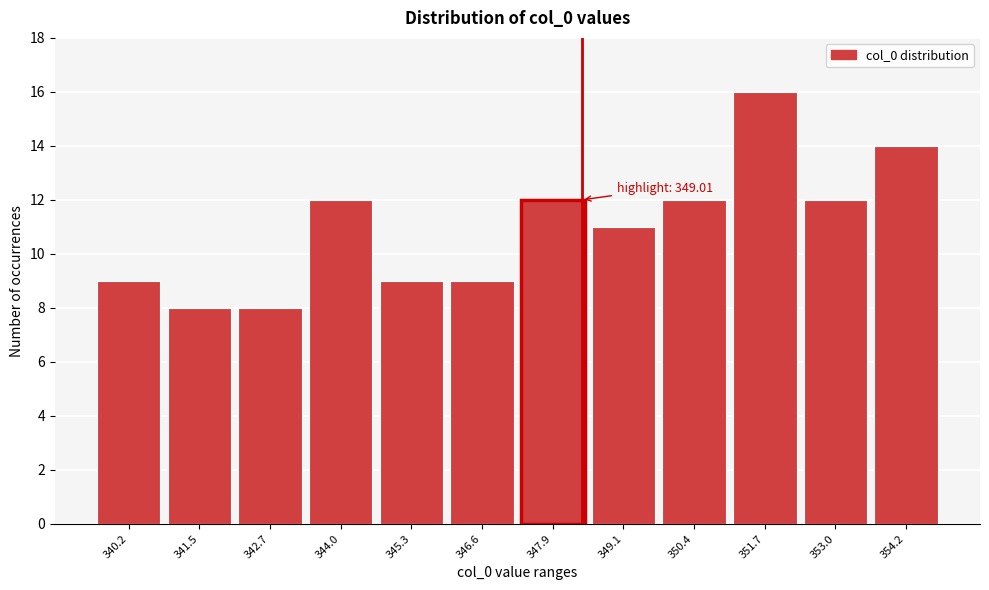

Reading left to right, transcribe all the data shown in this chart.

9	8	8	12	9	9	12	11	12	16	12	14